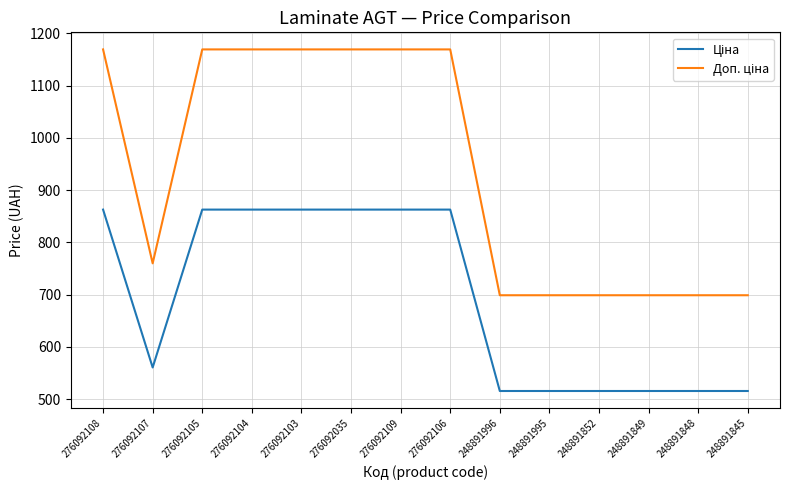

What is the smallest value displayed?

515.8